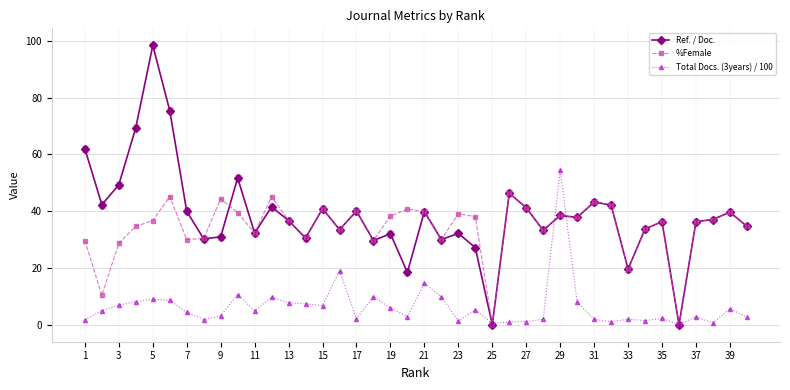

True or false: %Female has more than 1 interior local peaks.

True